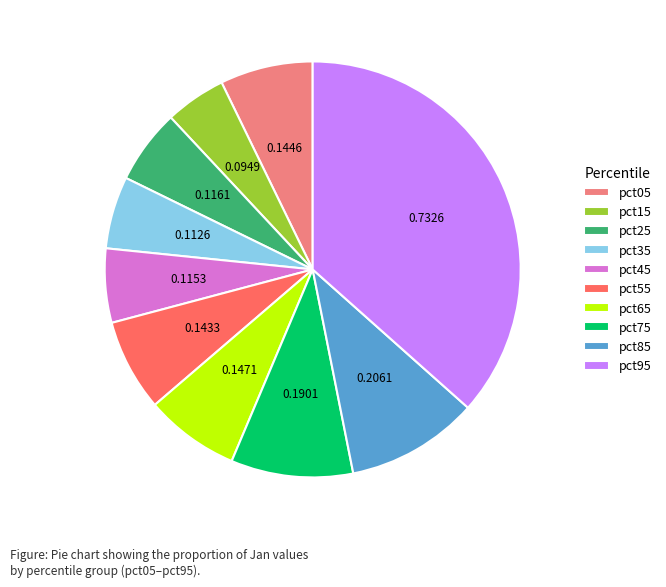

Is pct85 the majority of the pie?

No